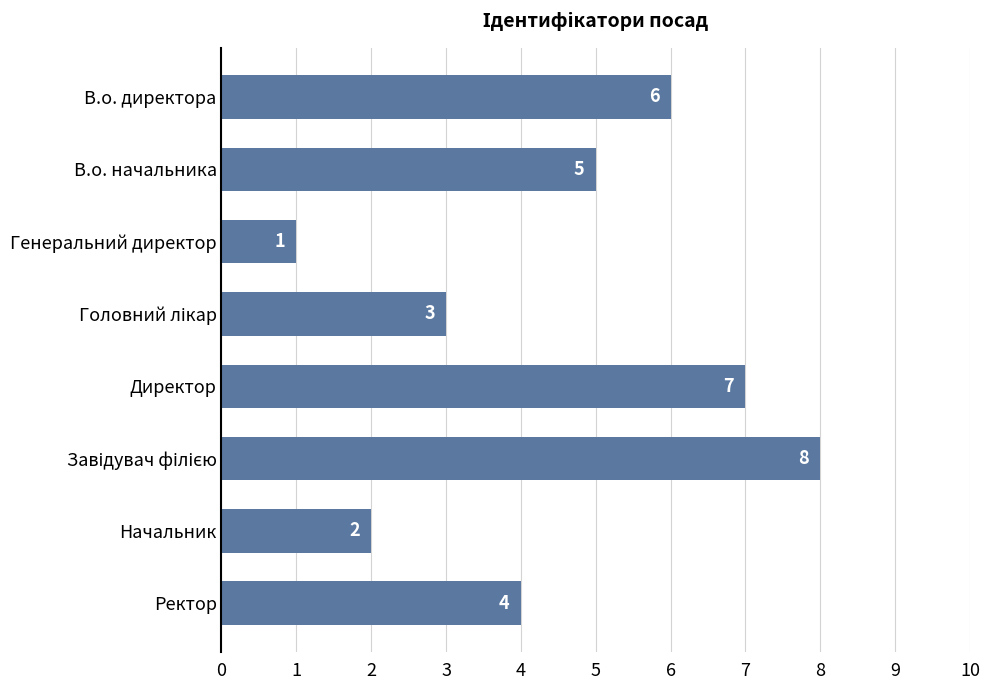

Between Начальник and Директор, which is larger?

Директор